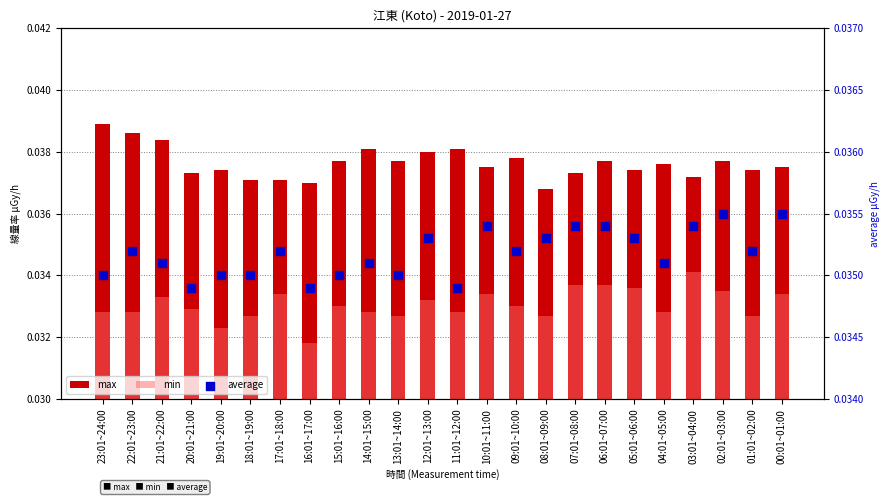

Is the value of min at 15:01~16:00 greater than the value of average at 02:01~03:00?

No